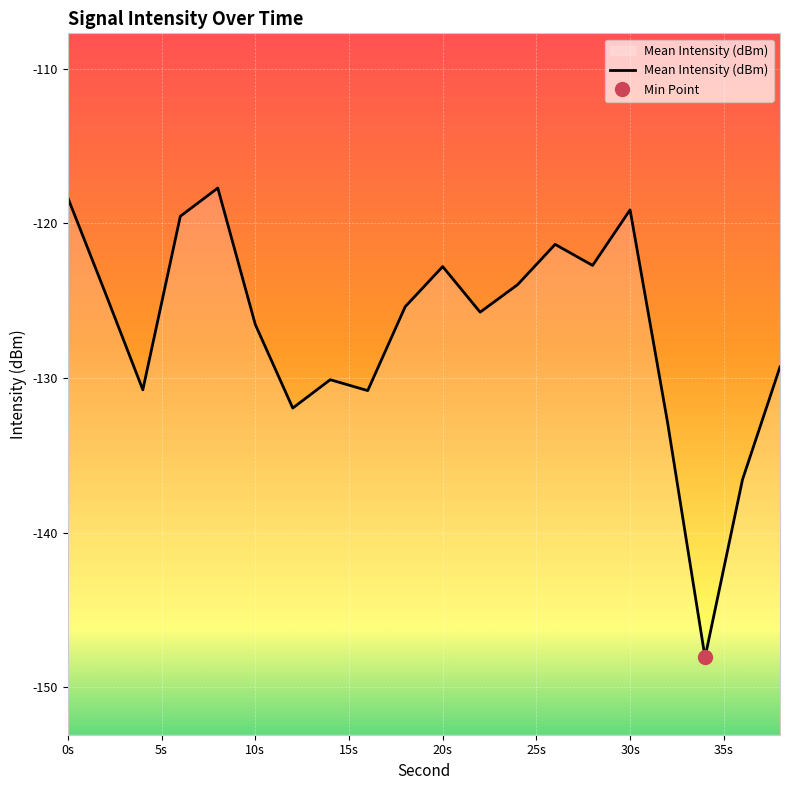

What is the highest value of the Mean Intensity (dBm) series?

-117.7